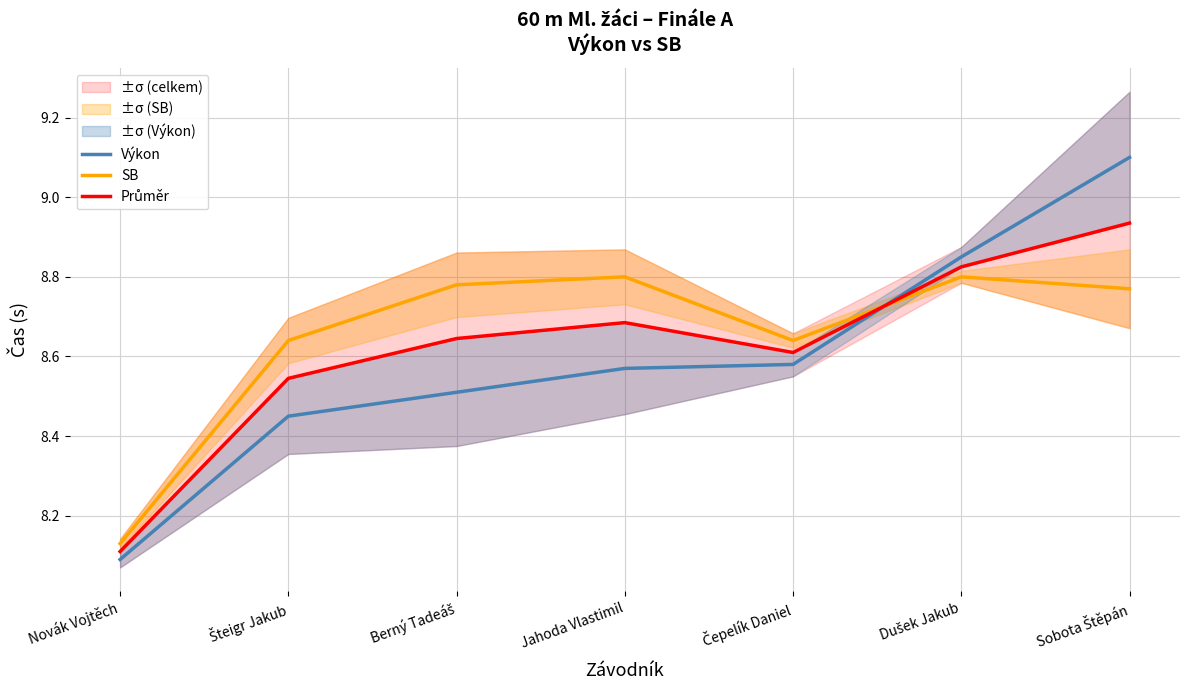

How many SB values are between 8 and 9?

7